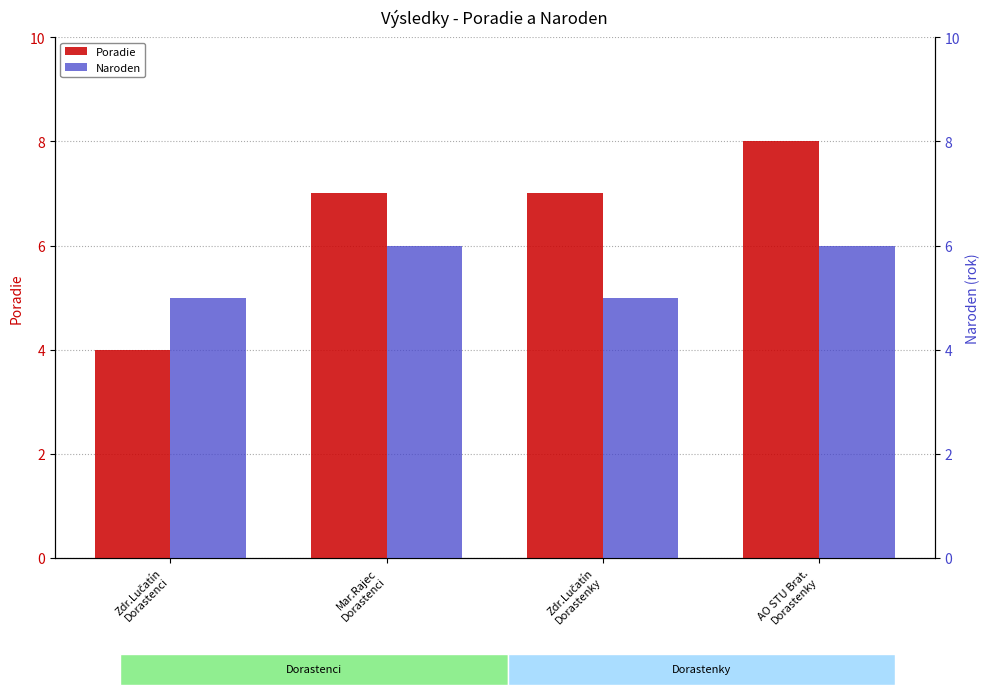

What is the sum of all Naroden values?

22